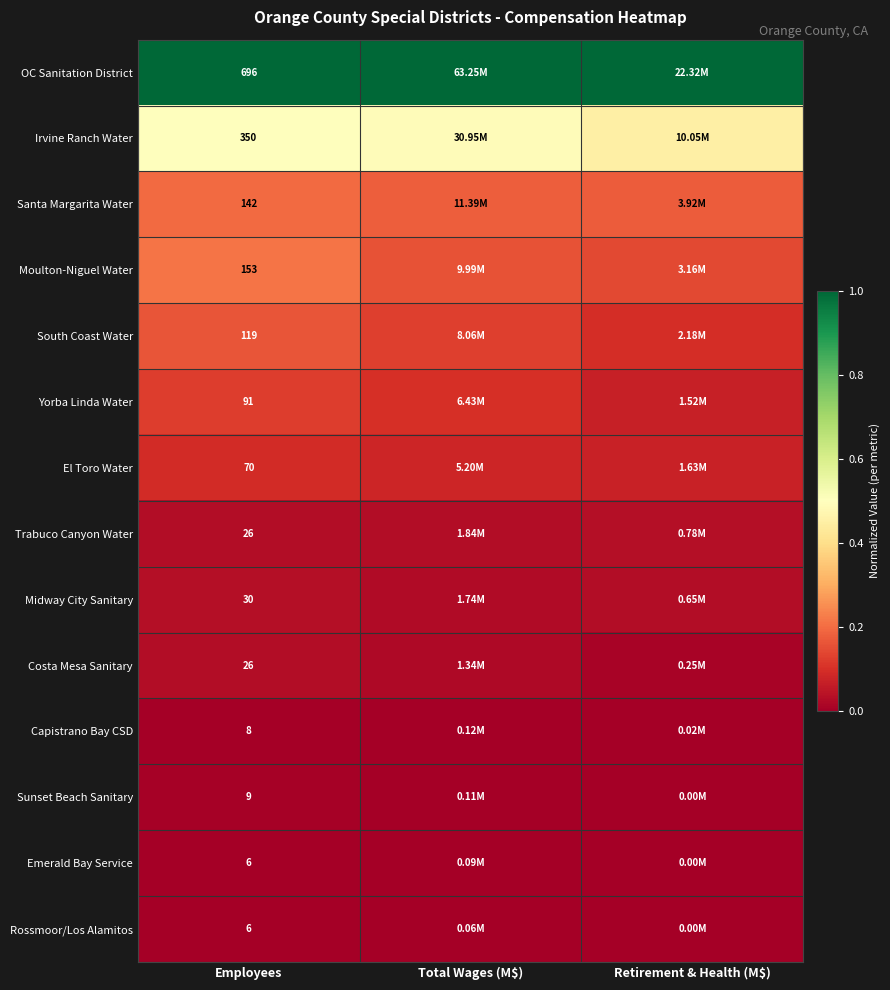

Is the value of Yorba Linda Water at Employees greater than the value of Capistrano Bay CSD at Employees?

Yes